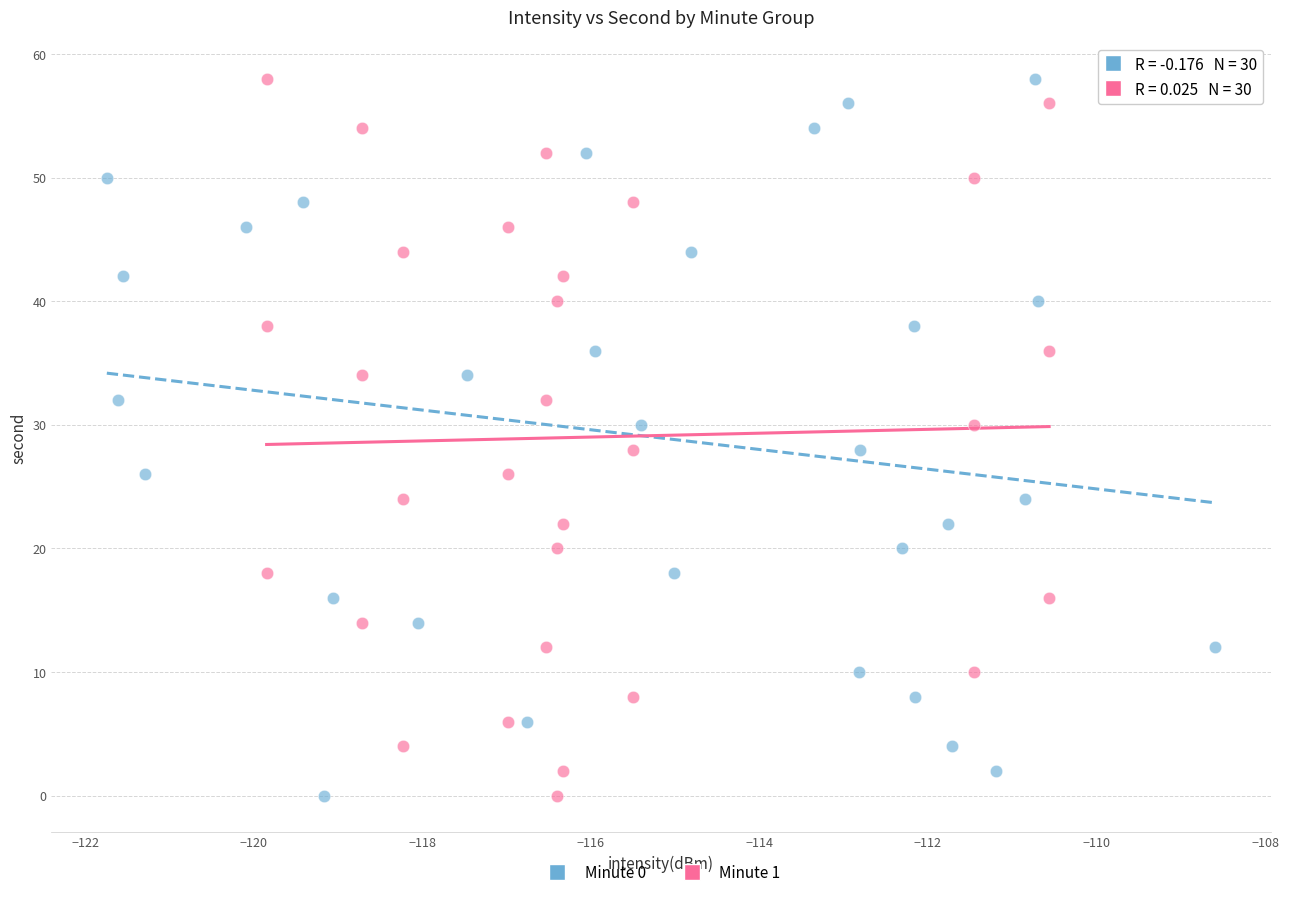

What are all the series names shown in the legend?

Minute 0, Minute 1